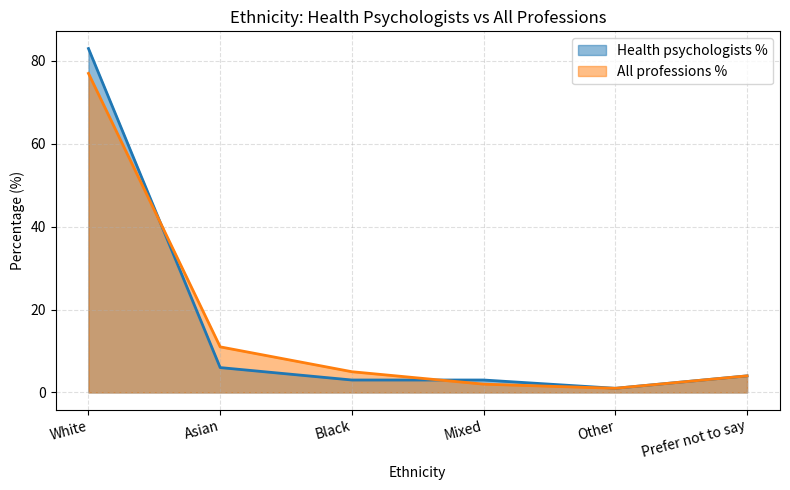

How many interior local valleys does the Health psychologists % series have?

1